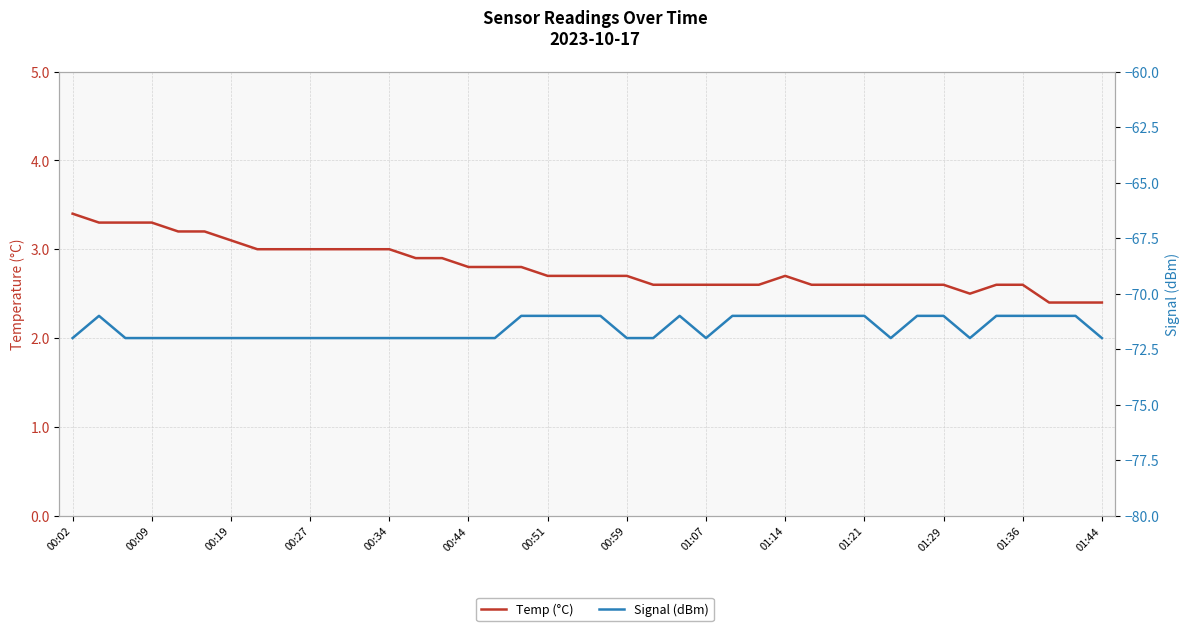

What is the sum of the Signal (dBm) values at 01:21 and 30?

-143.0